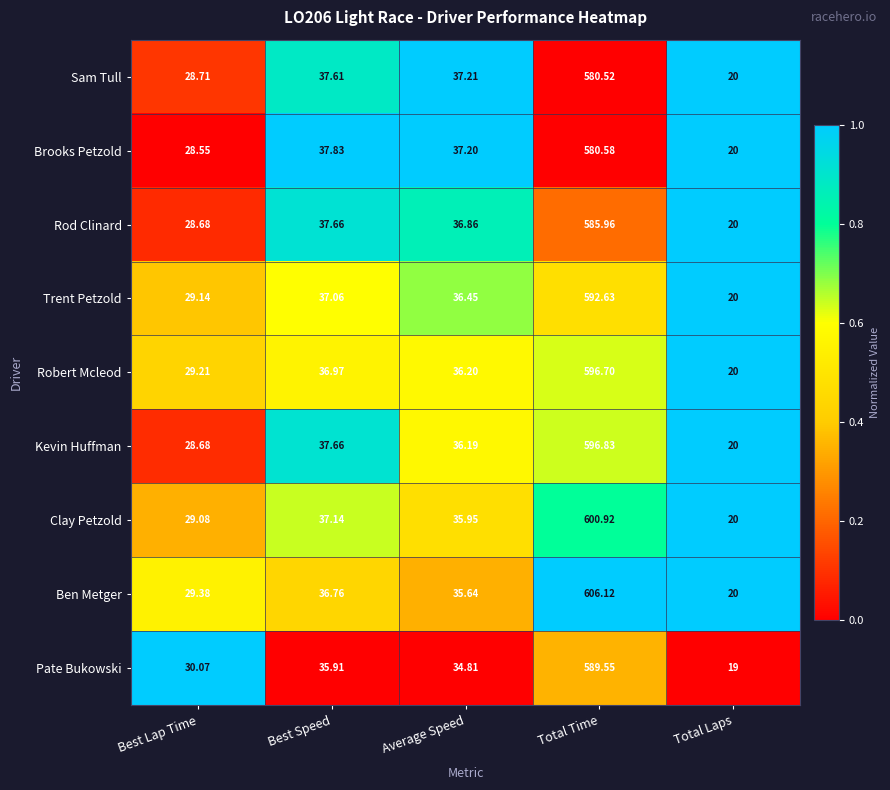

List the series in order of their peak value, lowest first.

Sam Tull, Brooks Petzold, Rod Clinard, Pate Bukowski, Trent Petzold, Robert Mcleod, Kevin Huffman, Clay Petzold, Ben Metger